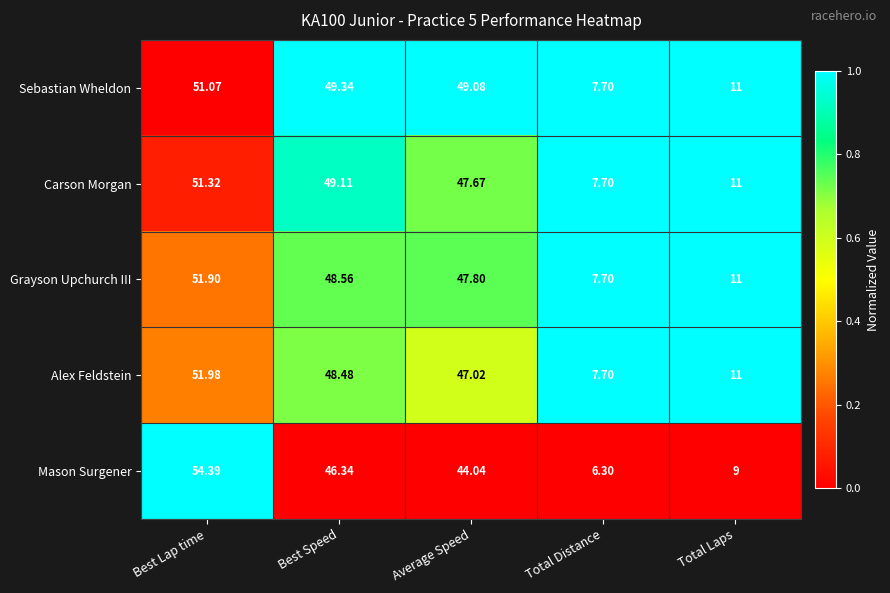

Which category has the highest value across all series?

Best Lap time